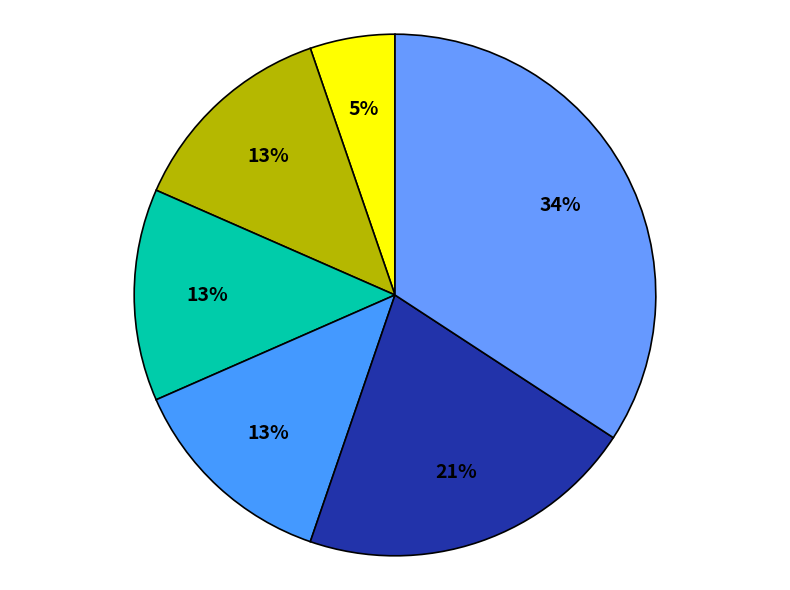

To the nearest percent, what is the average slice percentage?

17%